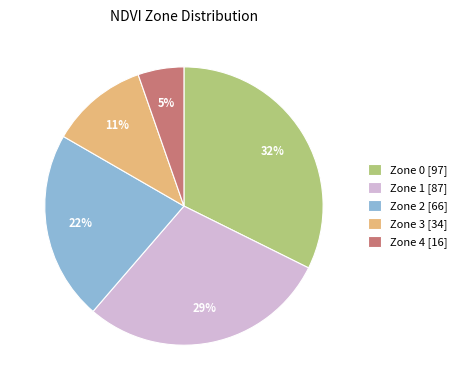

To the nearest percent, what is the difference between the Zone 2 and Zone 0 slice percentages?

10%